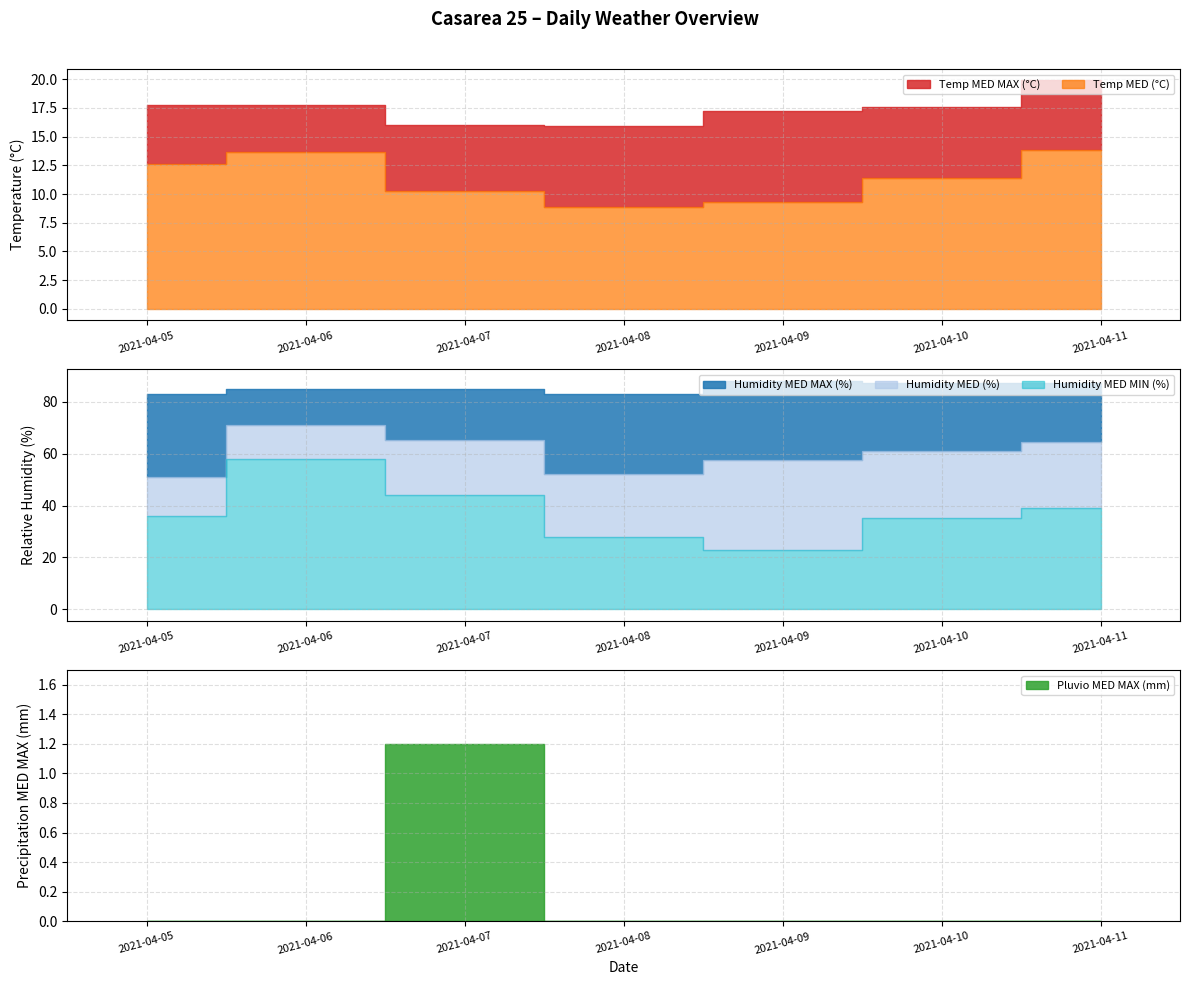

Which series has the widest spread of values?

Humidity MED MIN (%)